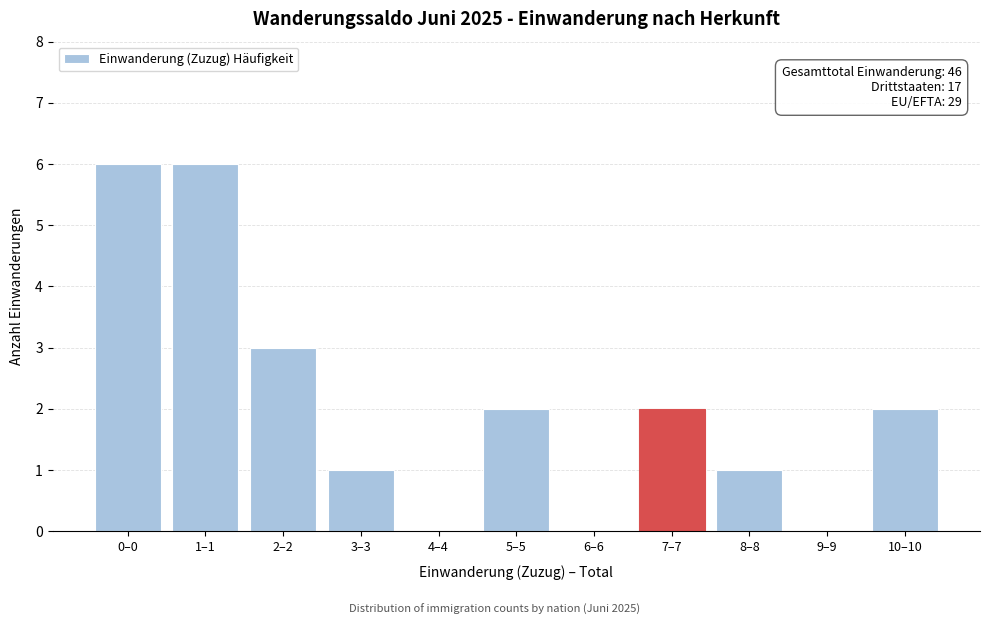

Reading left to right, what are all the values shown in this chart?

0–0=6	1–1=6	2–2=3	3–3=1	4–4=0	5–5=2	6–6=0	7–7=2	8–8=1	9–9=0	10–10=2